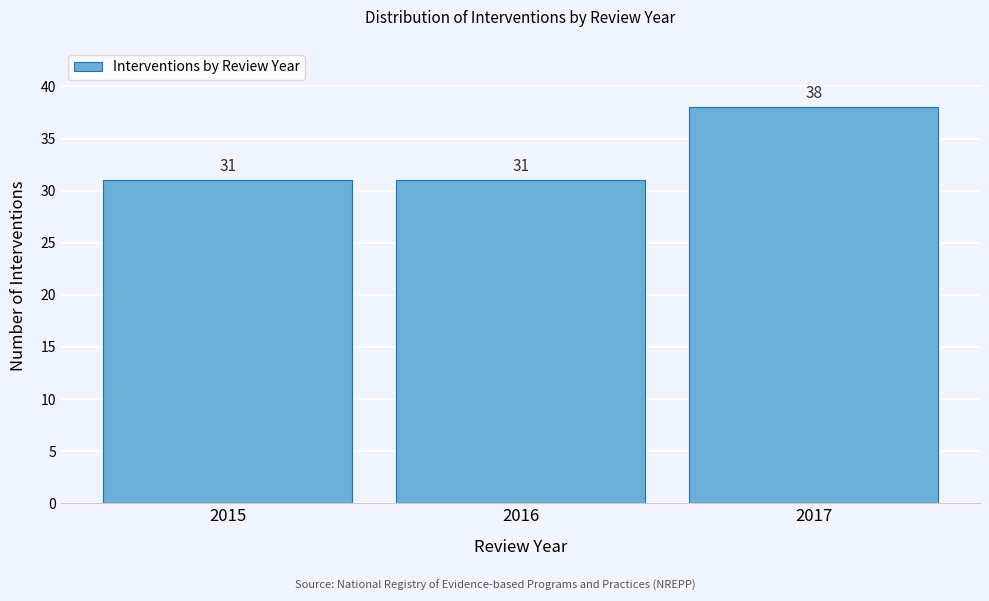

Over which range of the x-axis is the bar tallest?

2016.5 to 2017.5